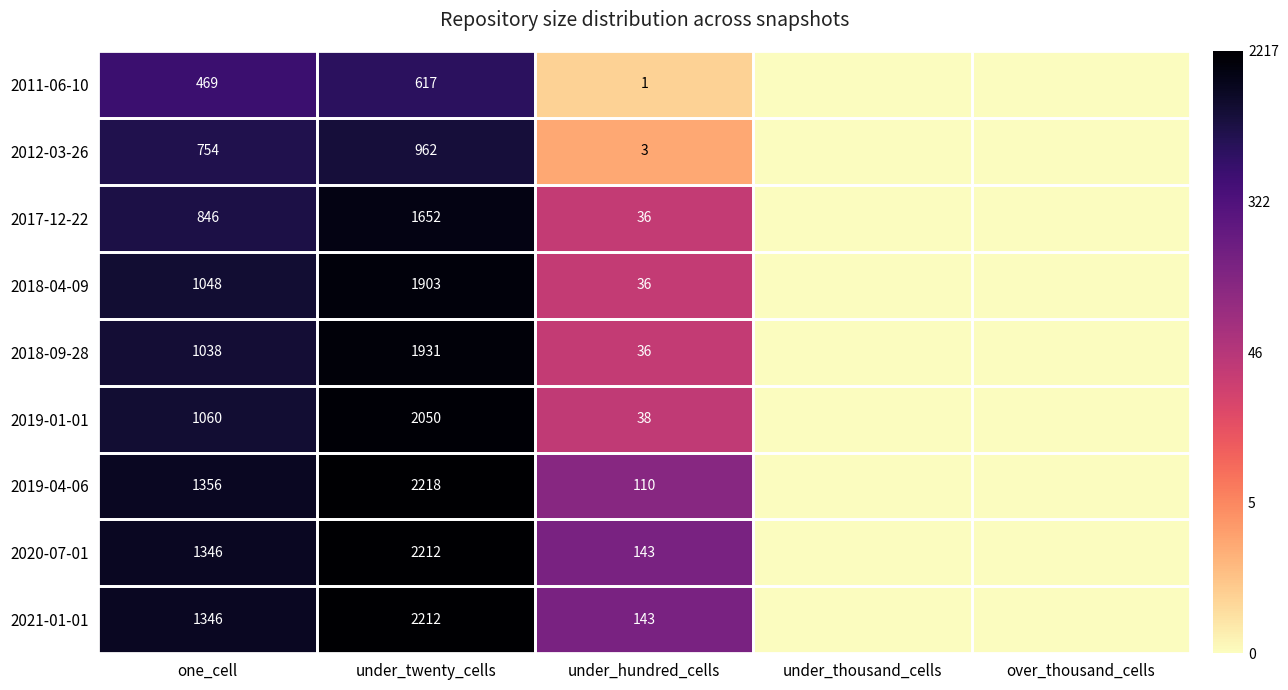

The value of 2019-01-01 at under_hundred_cells is 61. True or false?

False